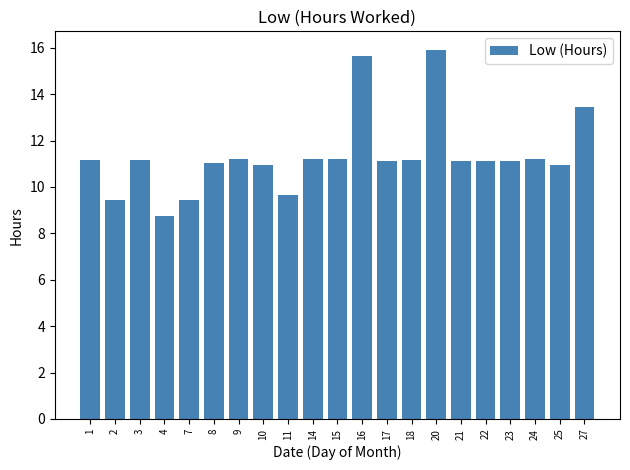

What is the approximate value at 17?

11.1